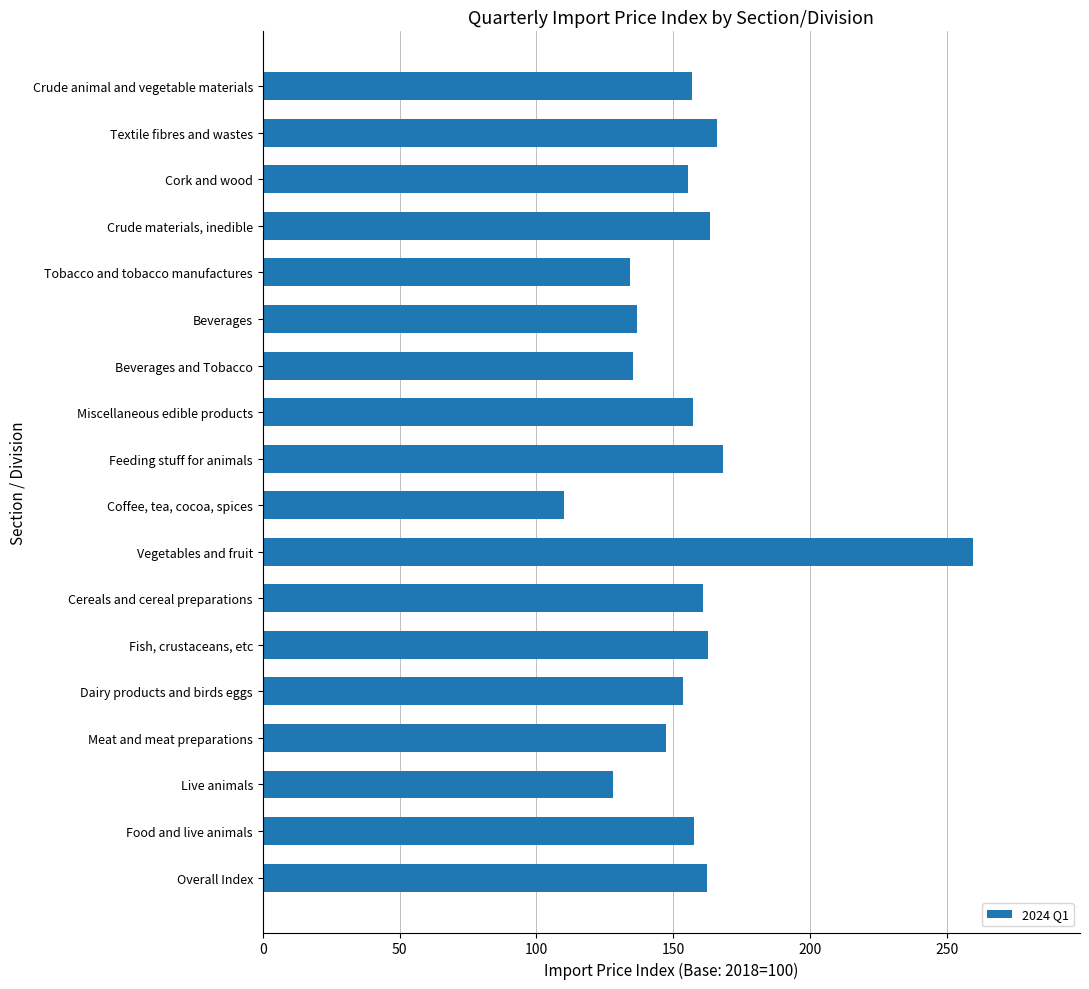

How many series are shown in this chart?

1